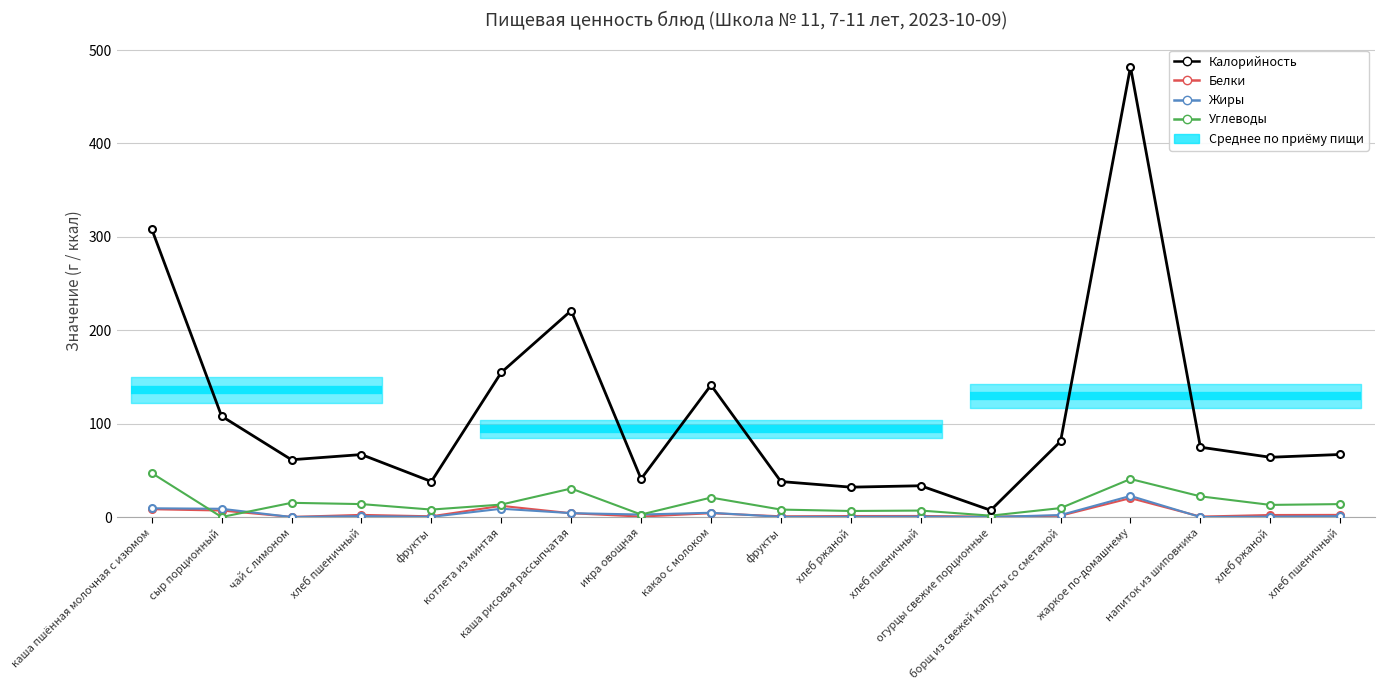

True or false: Белки has more than 0 interior local peaks.

True